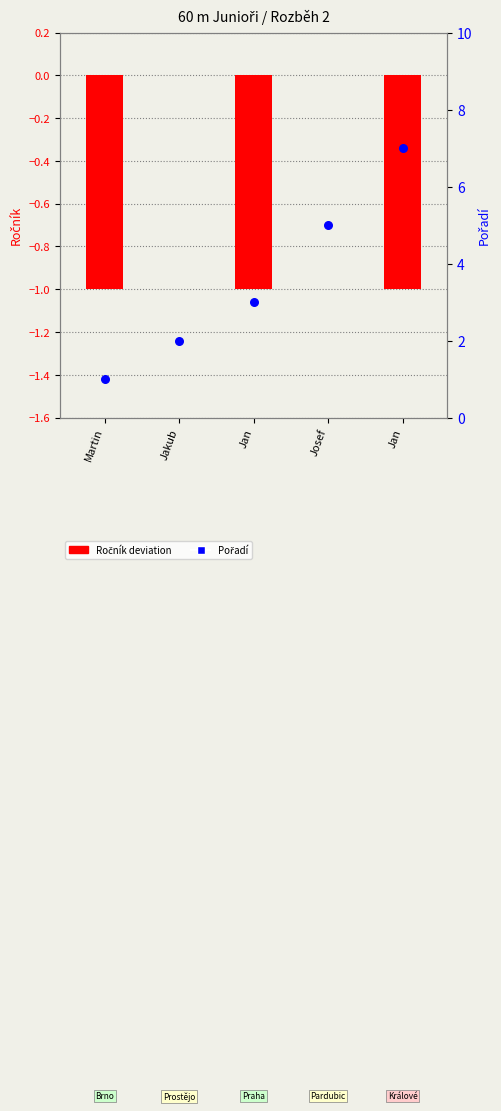

Which series has the largest total across all categories?

Pořadí